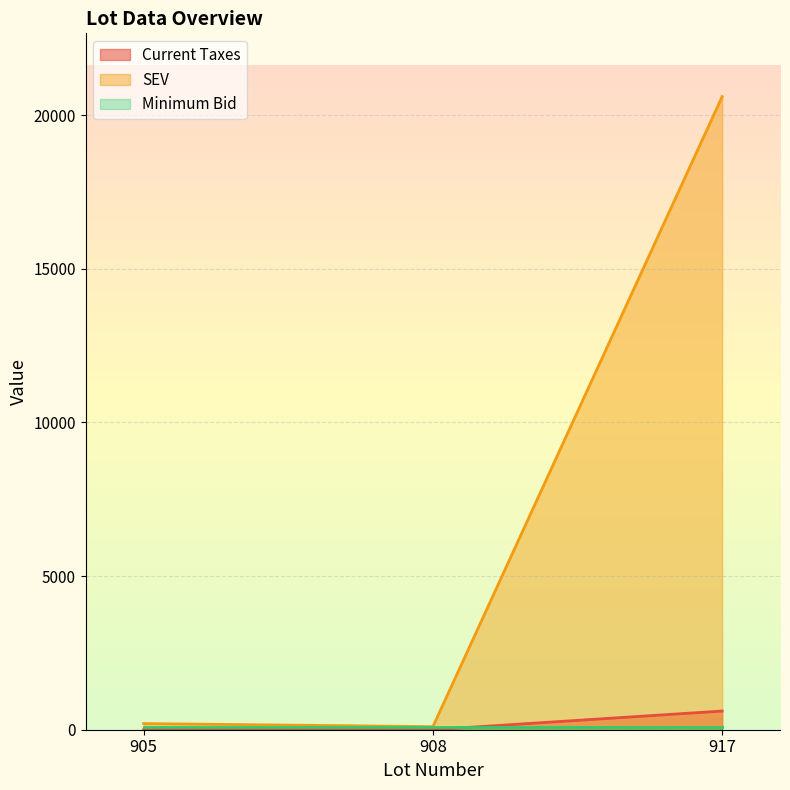

How many categories are shown in the chart?

3